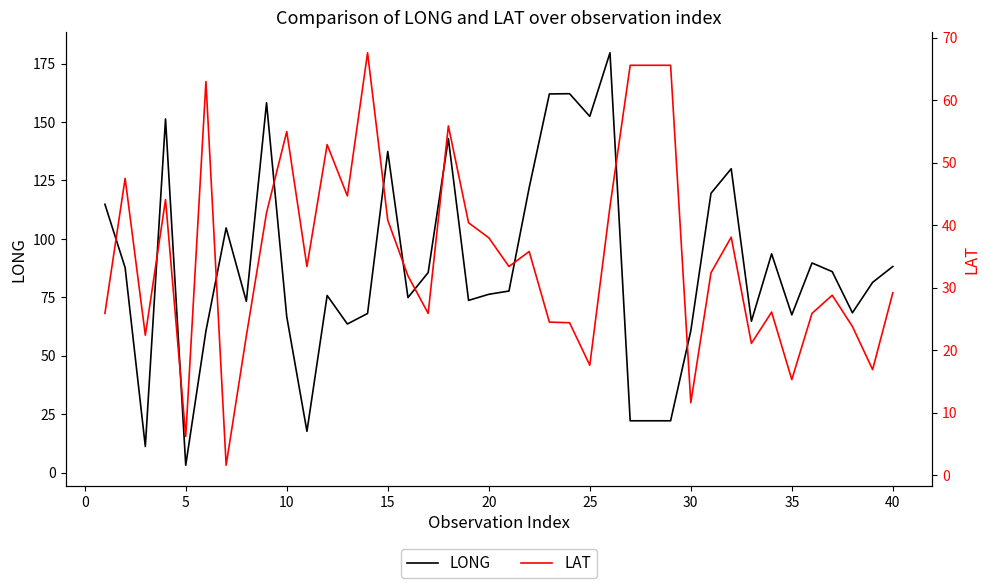

How many lines are shown in the chart?

2